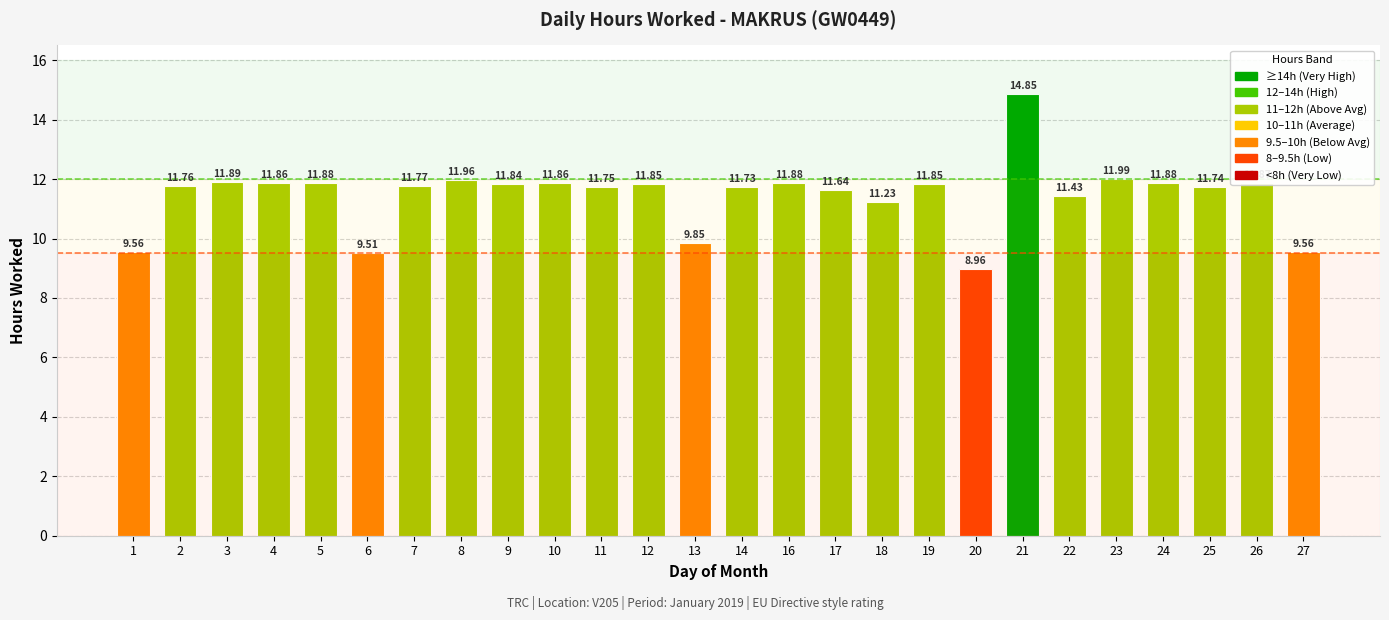

What is the difference between the second highest and minimum values?

3.0